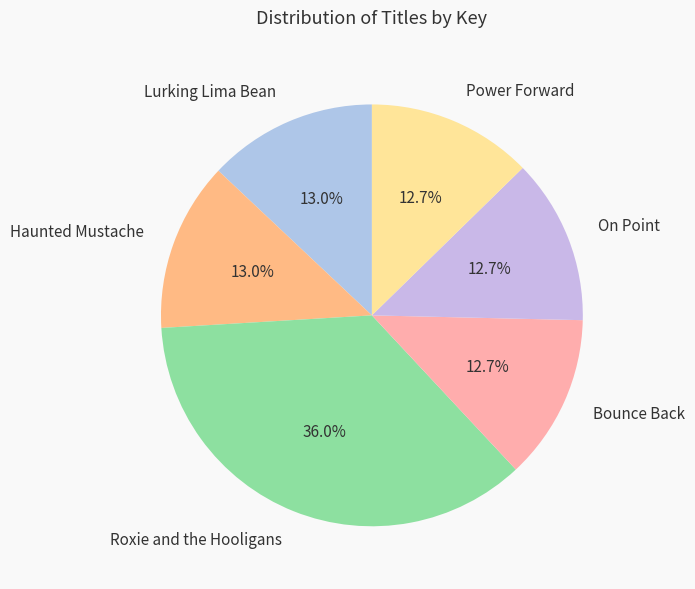

Does Lurking Lima Bean represent more than half of the total?

No